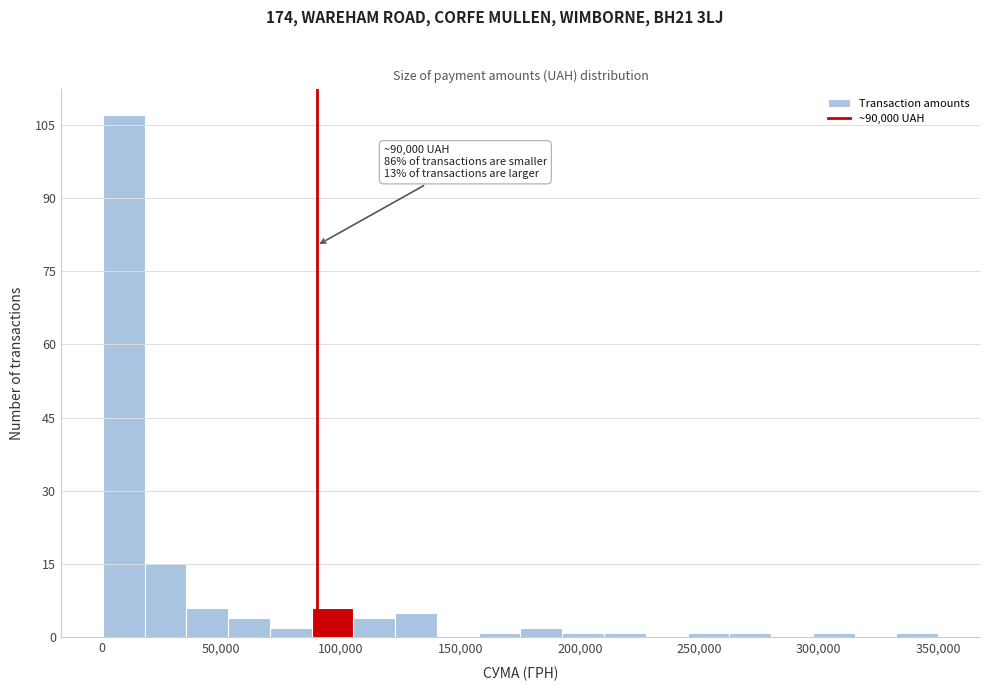

Read against the x-axis, roughly where is the centre of the tallest bar?

10000